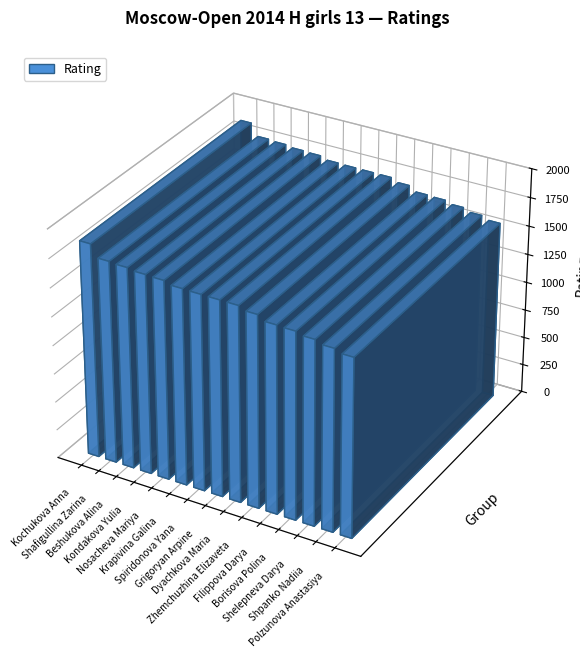

True or false: the data shows 1585 at Shpanko Nadiia.

True